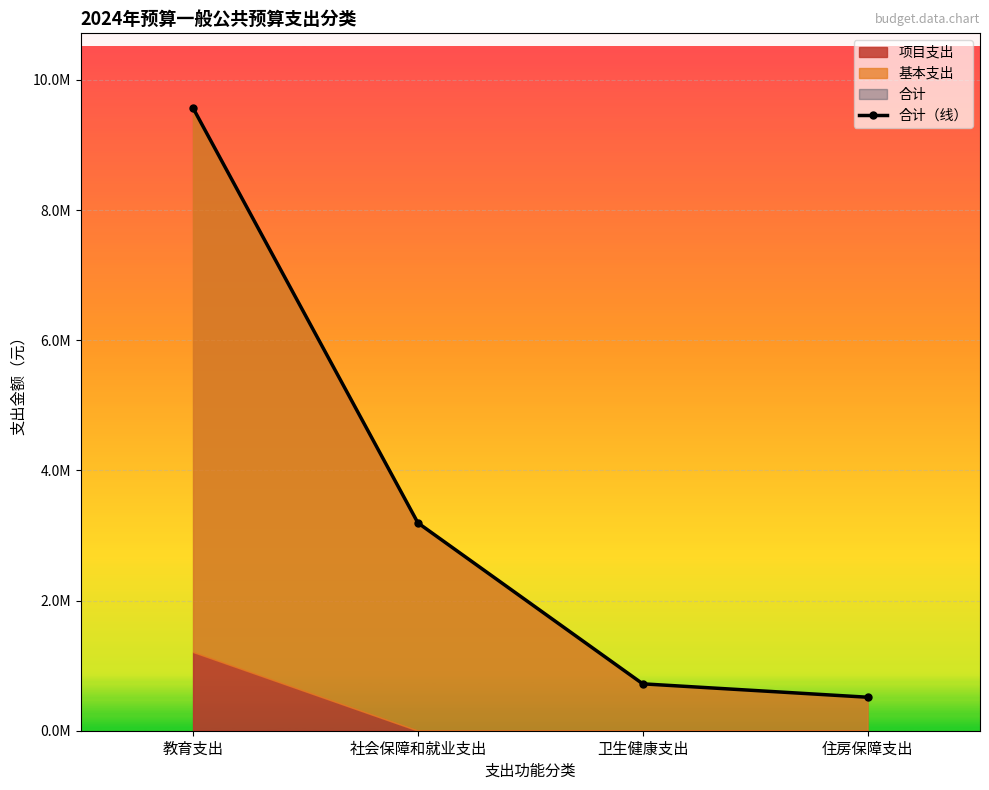

Reading right to left, what are all the values shown in this chart?

住房保障支出=514649.0	卫生健康支出=720428.8	社会保障和就业支出=3193349.1	教育支出=9567294.9